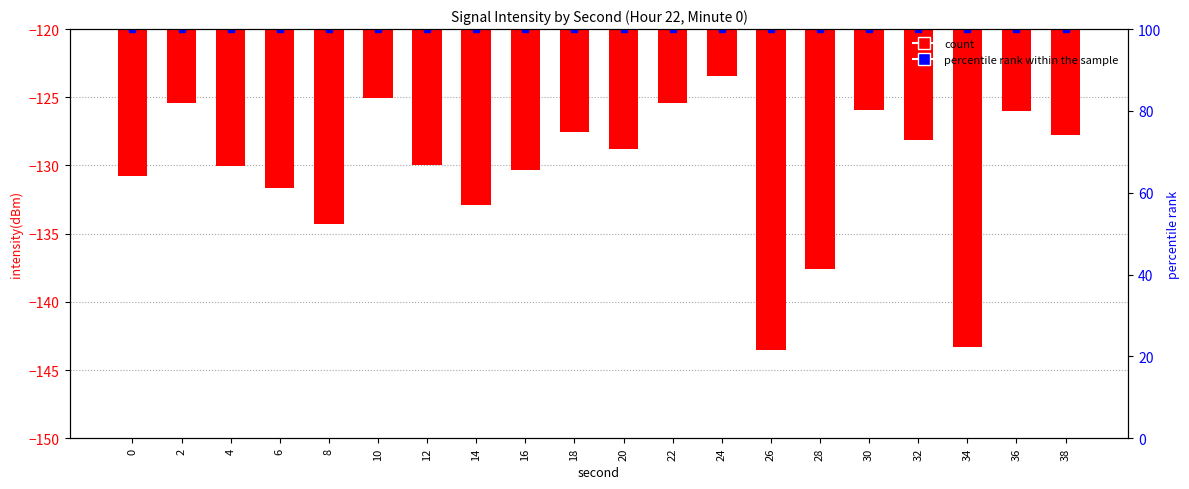

How many series are shown in this chart?

2